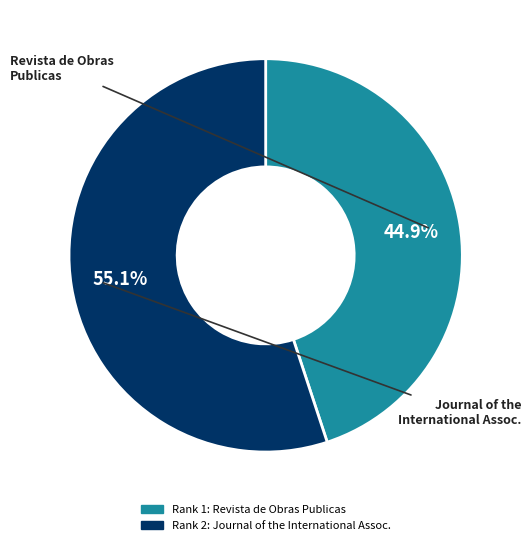

Does any single category account for the majority?

Yes